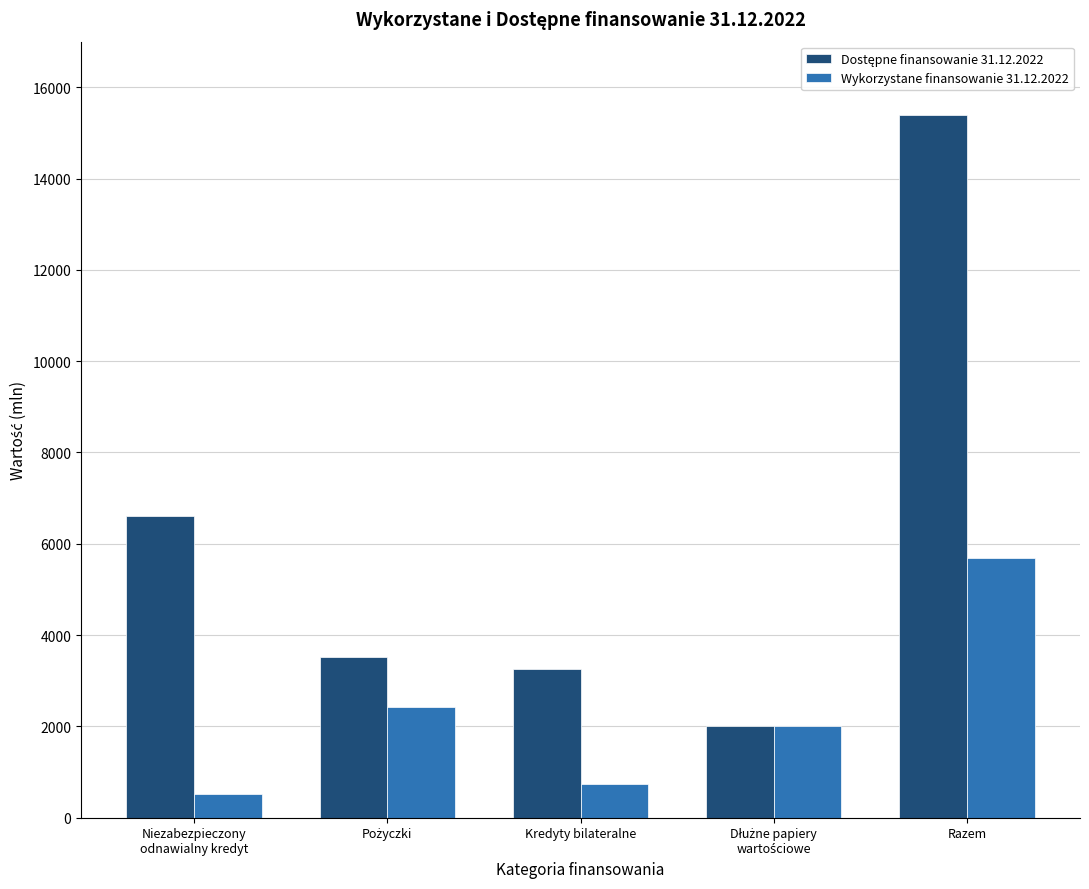

The Wykorzystane finansowanie 31.12.2022 series shows 3932 at Razem. True or false?

False